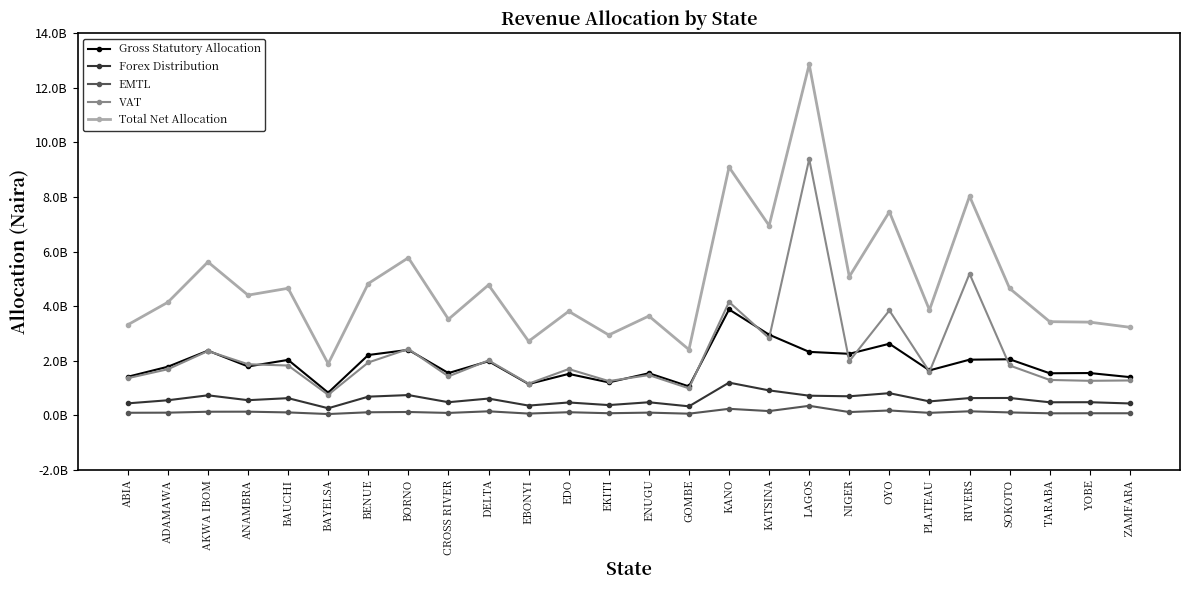

Is this an area chart (filled region under the line)?

No